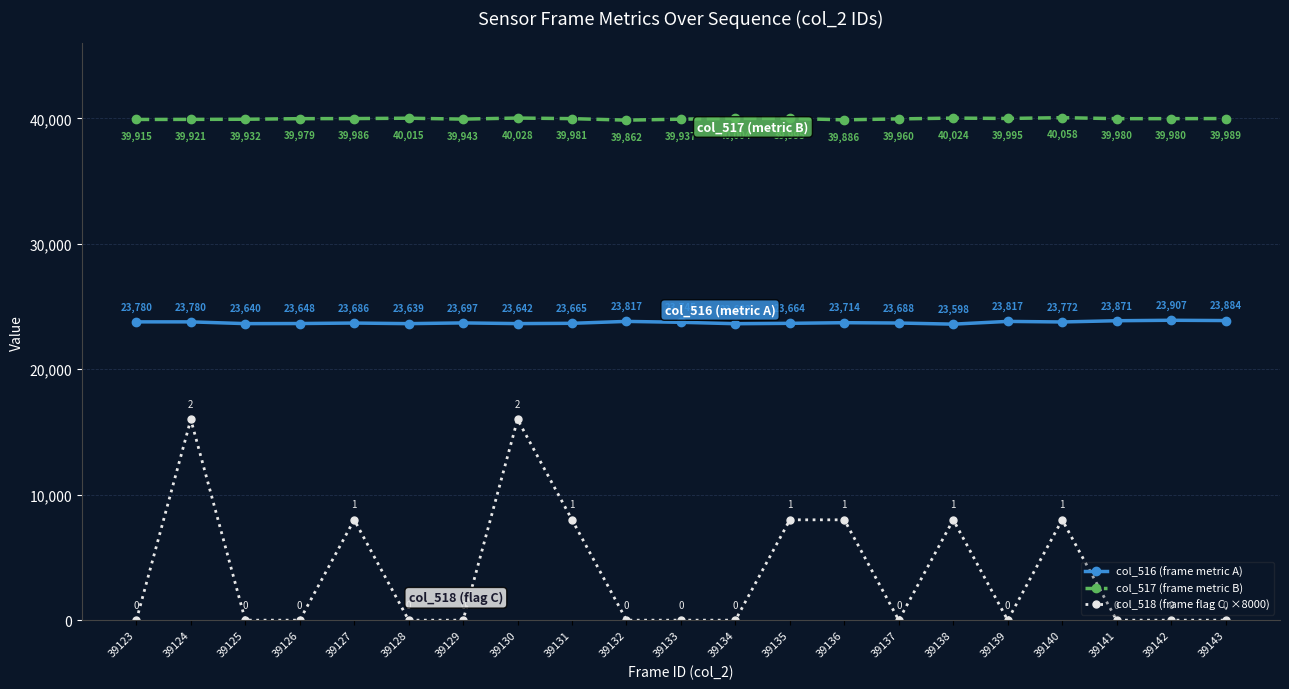

What is the maximum value for col_518 (frame flag C, ×8000)?

16000